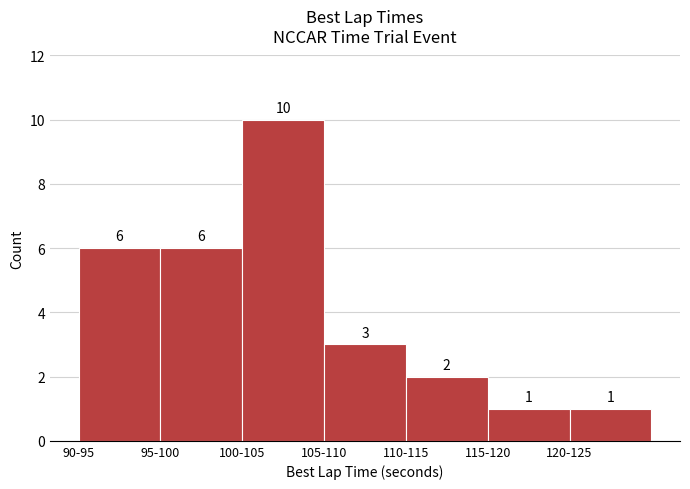

Reading right to left, transcribe all the data shown in this chart.

120-125=1	115-120=1	110-115=2	105-110=3	100-105=10	95-100=6	90-95=6